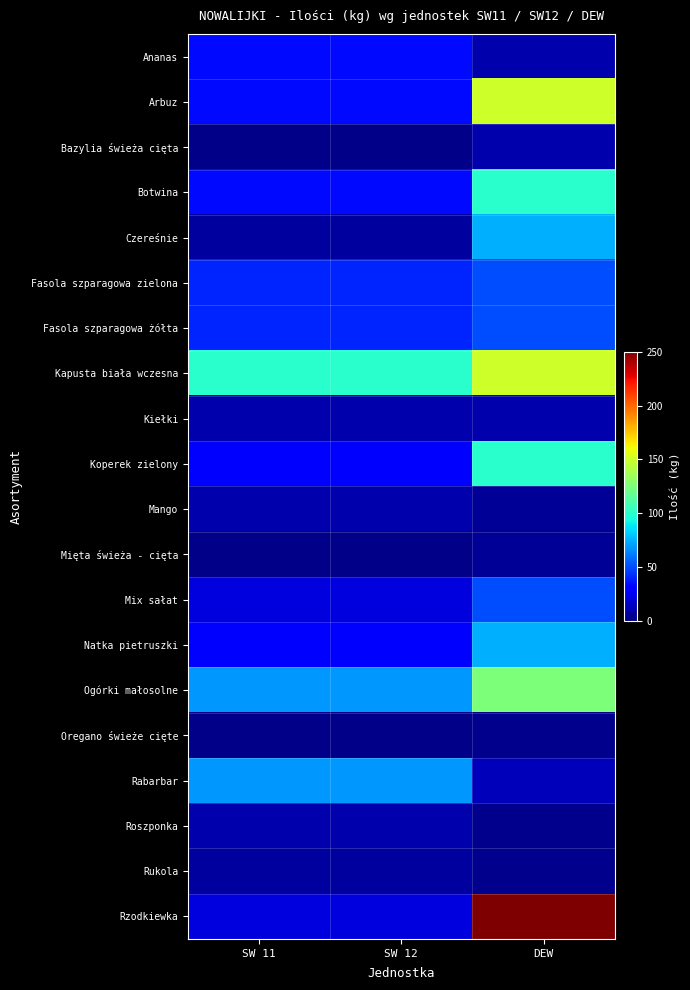

Reading left to right, list all the values displayed in this chart.

Ananas: SW 11=34	SW 12=34	DEW=10
Arbuz: SW 11=34	SW 12=34	DEW=150
Bazylia świeża cięta: SW 11=2	SW 12=2	DEW=10
Botwina: SW 11=34	SW 12=34	DEW=100
Czereśnie: SW 11=7	SW 12=7	DEW=75
Fasola szparagowa zielona: SW 11=41	SW 12=41	DEW=50
Fasola szparagowa żółta: SW 11=41	SW 12=41	DEW=50
Kapusta biała wczesna: SW 11=100	SW 12=100	DEW=150
Kiełki: SW 11=10	SW 12=10	DEW=10
Koperek zielony: SW 11=28	SW 12=28	DEW=100
Mango: SW 11=10	SW 12=10	DEW=5
Mięta świeża - cięta: SW 11=2	SW 12=2	DEW=5
Mix sałat: SW 11=21	SW 12=21	DEW=50
Natka pietruszki: SW 11=28	SW 12=28	DEW=75
Ogórki małosolne: SW 11=69	SW 12=69	DEW=125
Oregano świeże cięte: SW 11=2	SW 12=2	DEW=3
Rabarbar: SW 11=69	SW 12=69	DEW=13
Roszponka: SW 11=10	SW 12=10	DEW=3
Rukola: SW 11=7	SW 12=7	DEW=3
Rzodkiewka: SW 11=21	SW 12=21	DEW=250